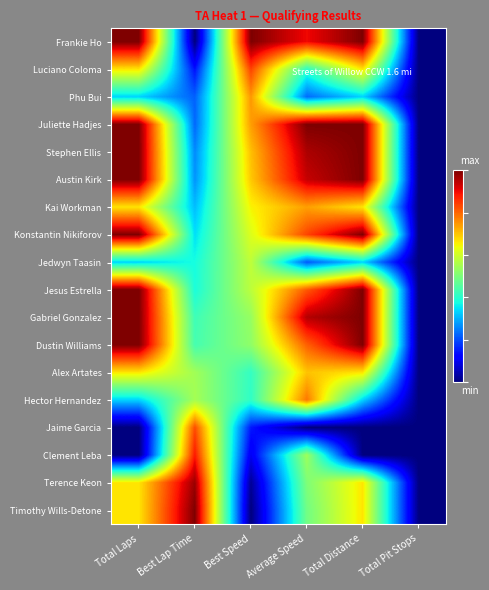

Which category has the highest value across all series?

Average Speed